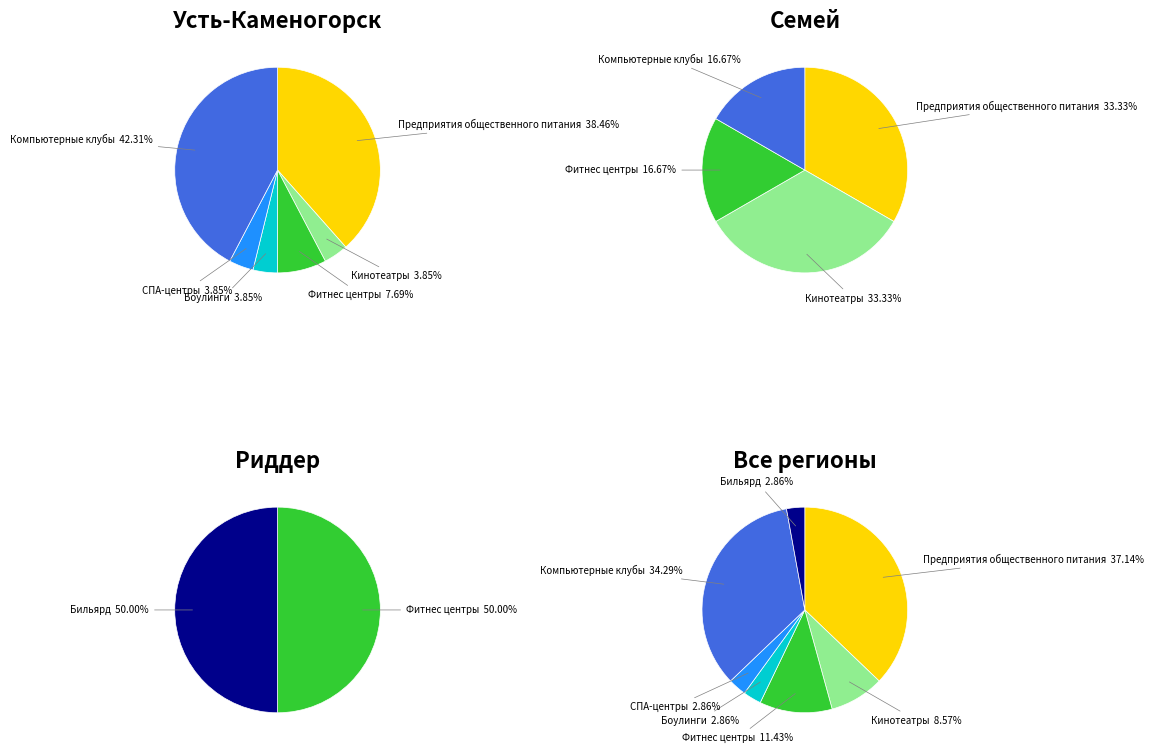

Is there any slice that represents more than half of the pie?

No